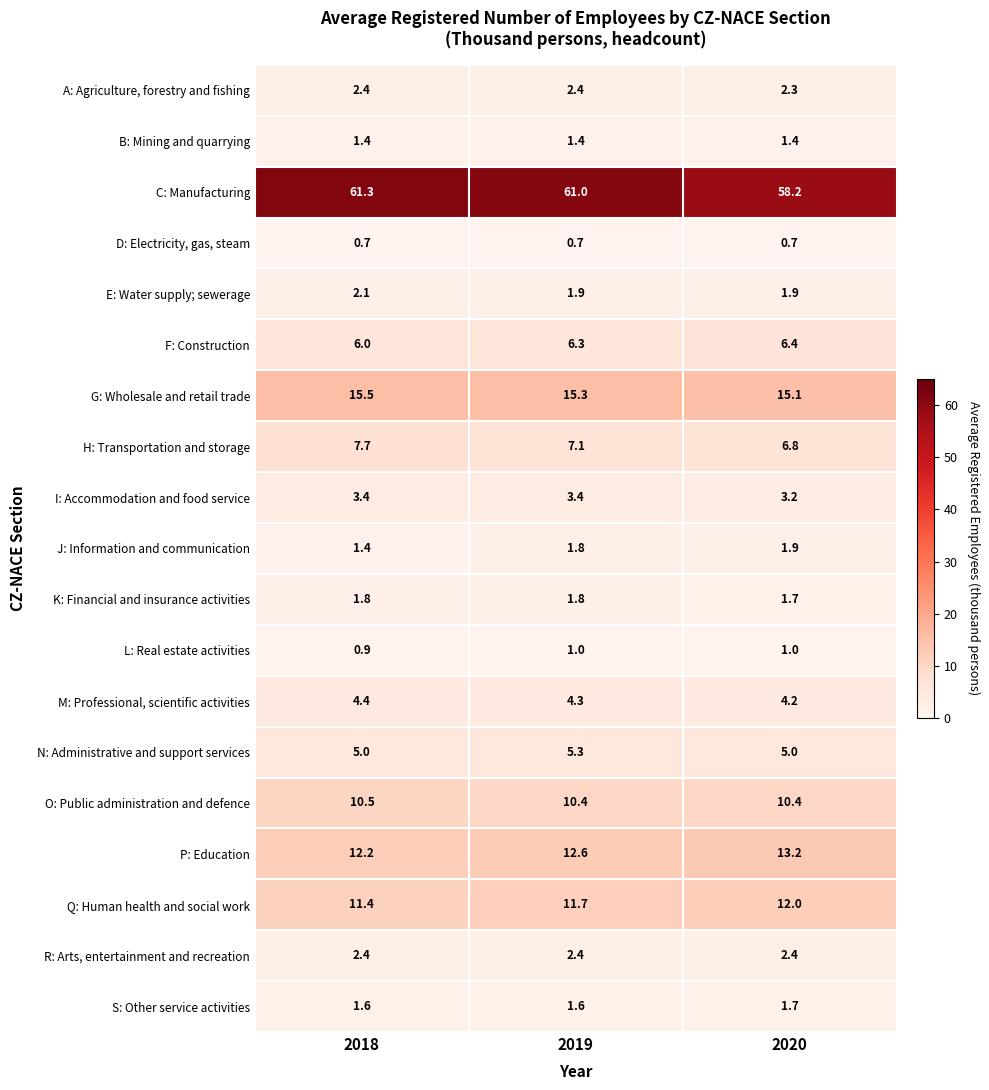

At how many categories does at least one series exceed 52?

3